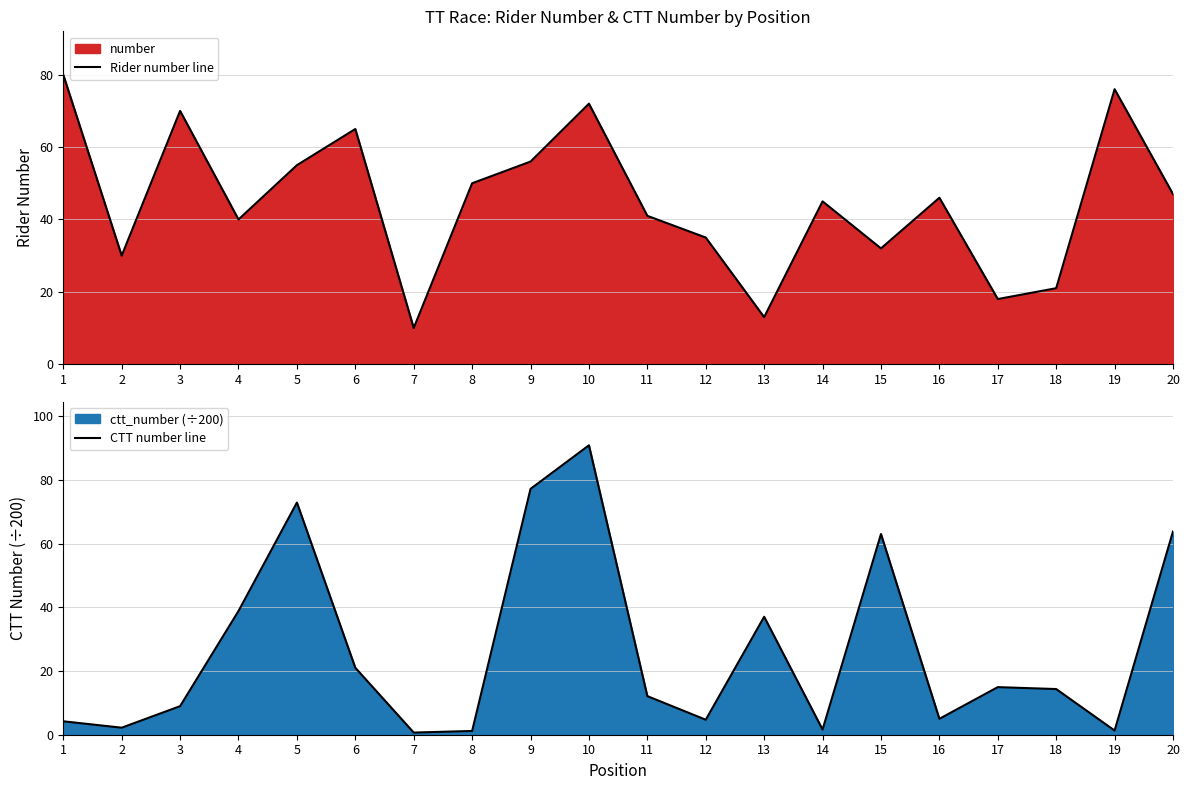

Is it true that Rider number line equals 15.6 at 19?

False